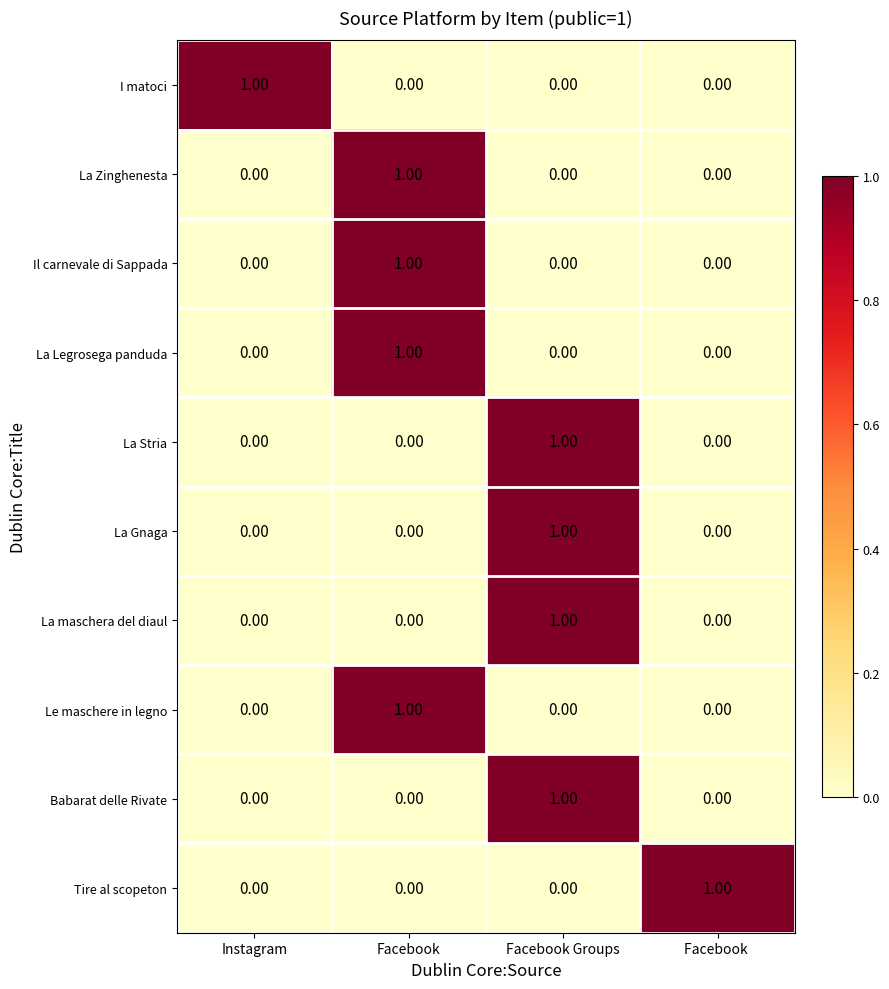

Is the value of La Stria at Facebook  greater than the value of Le maschere in legno at Facebook?

No